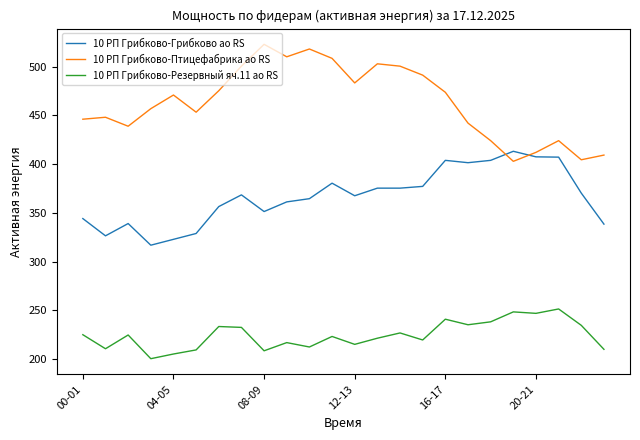

List the series in order of their peak value, lowest first.

10 РП Грибково-Резервный яч.11 ао RS, 10 РП Грибково-Грибково ао RS, 10 РП Грибково-Птицефабрика ао RS